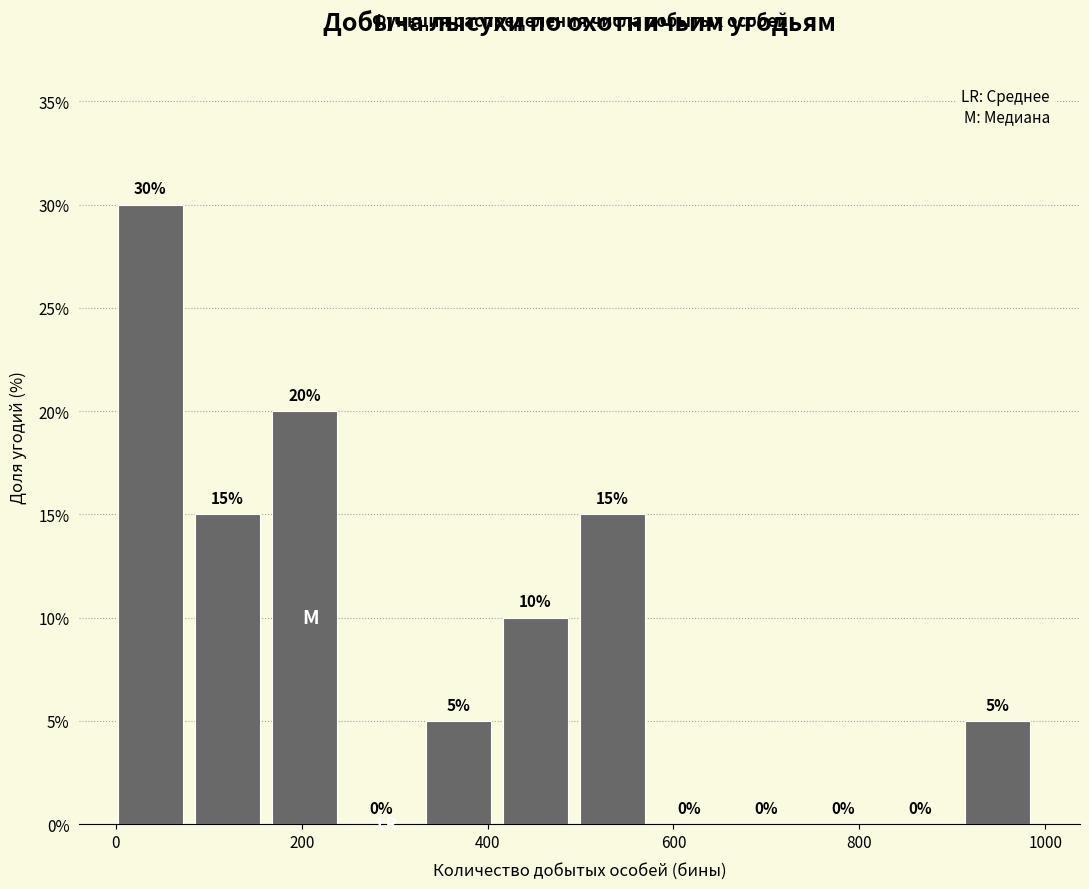

How tall is the bar that spans 500 to 580 on the x-axis? The bar edges are not printed on the chart, so give them approximately, as read against the axis.

15